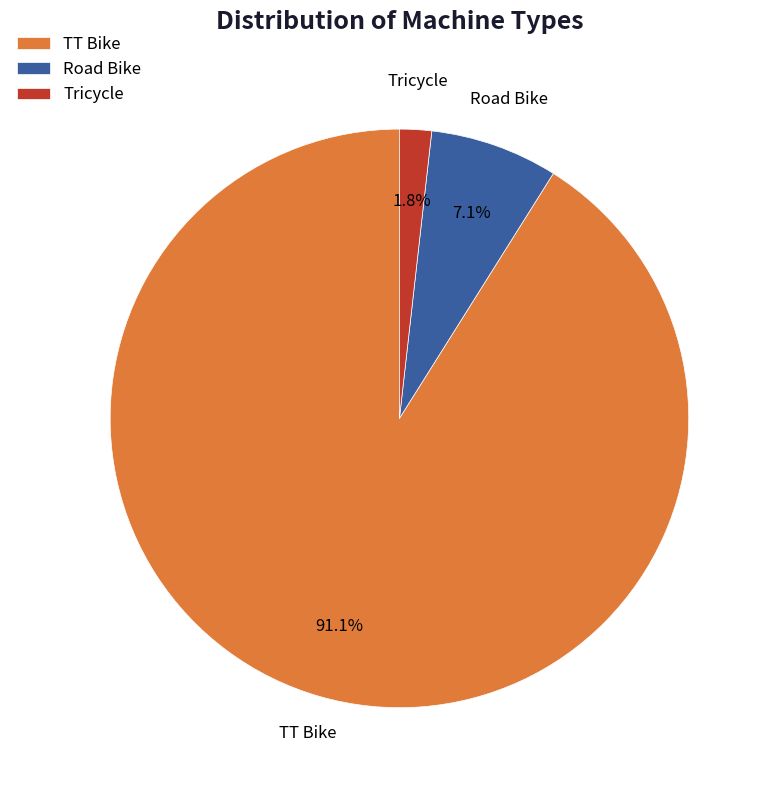

What percentage is NOT represented by Tricycle?

98.2%